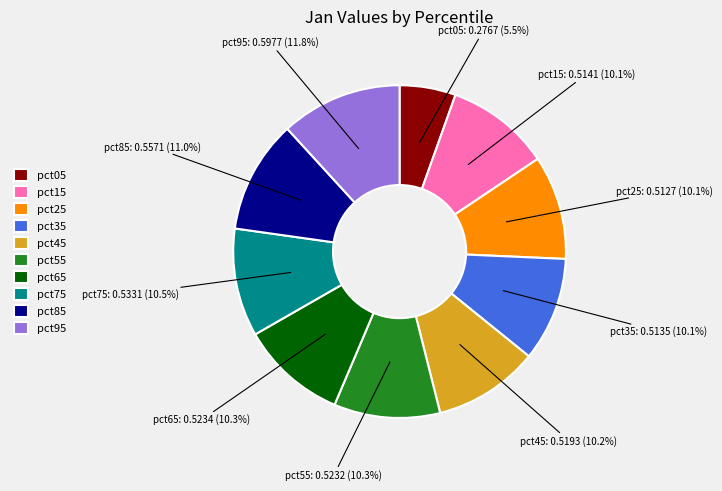

To the nearest percent, what is the average slice percentage?

10%